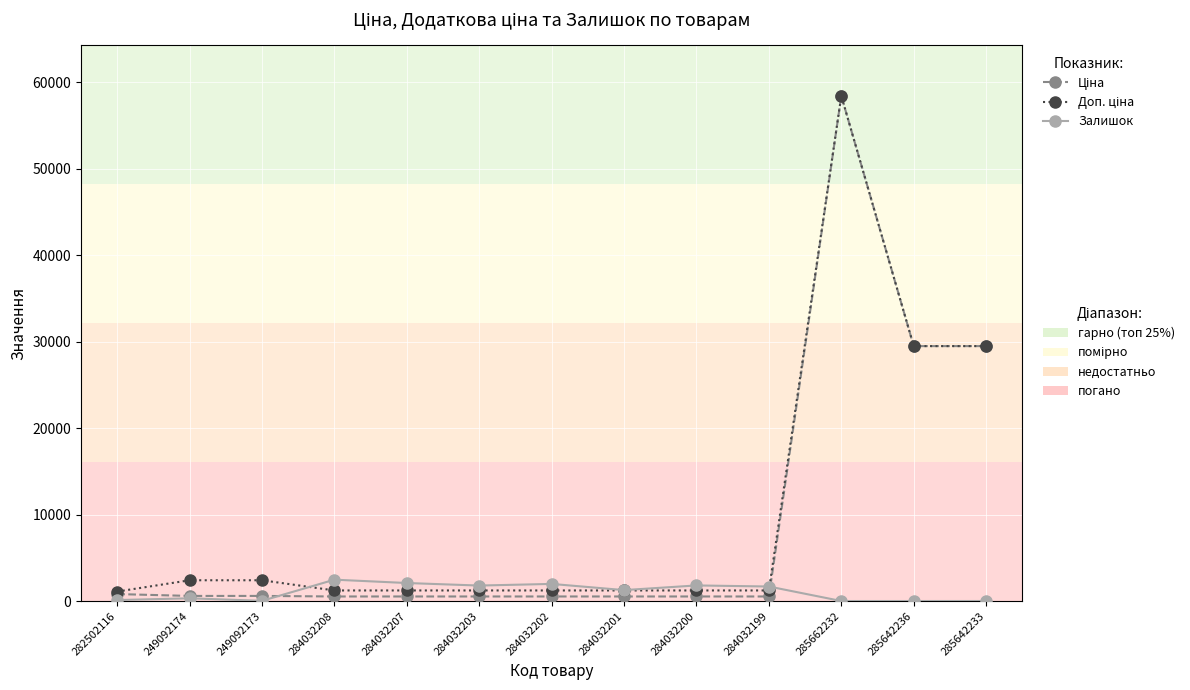

At which category is the sum across all series the highest?

285662232